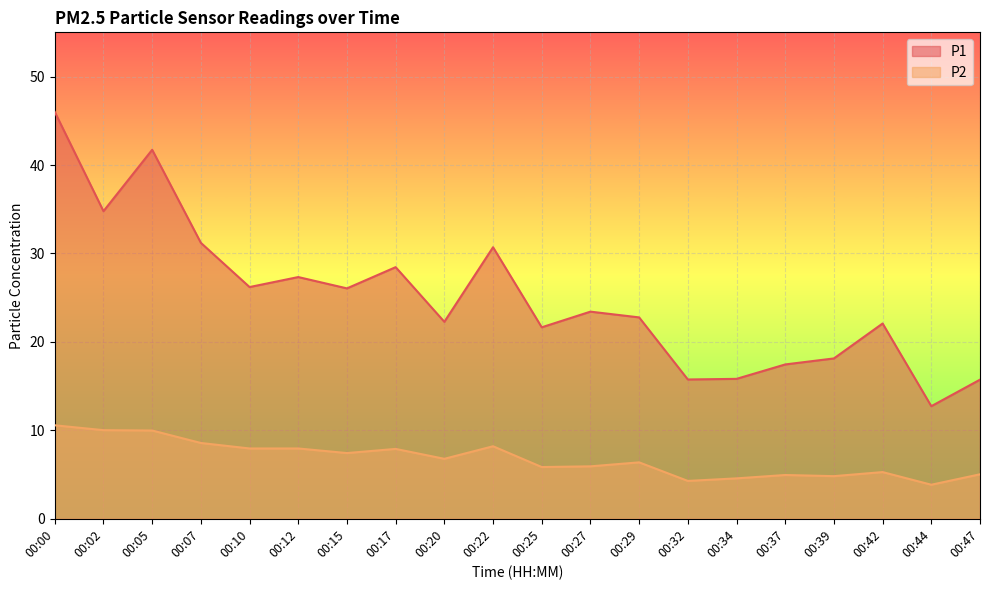

True or false: P1 has a value of 15.7 at 00:47.

True